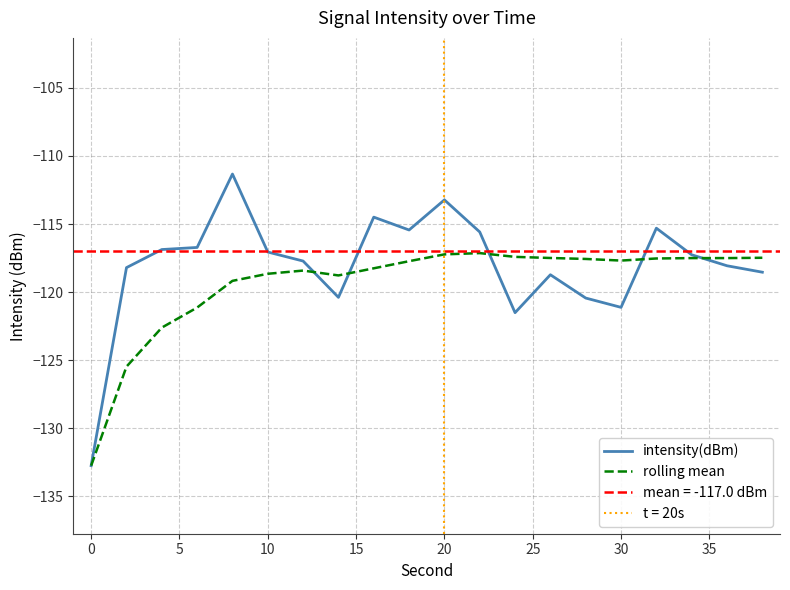

The value of intensity(dBm) at 20 is -113.2. True or false?

True